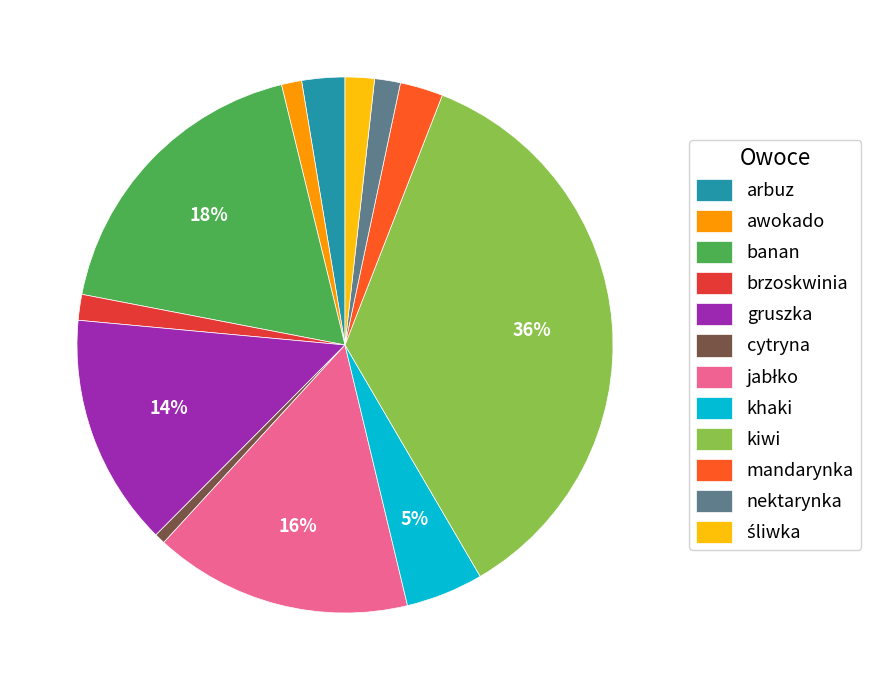

To the nearest percent, what portion does arbuz represent?

3%